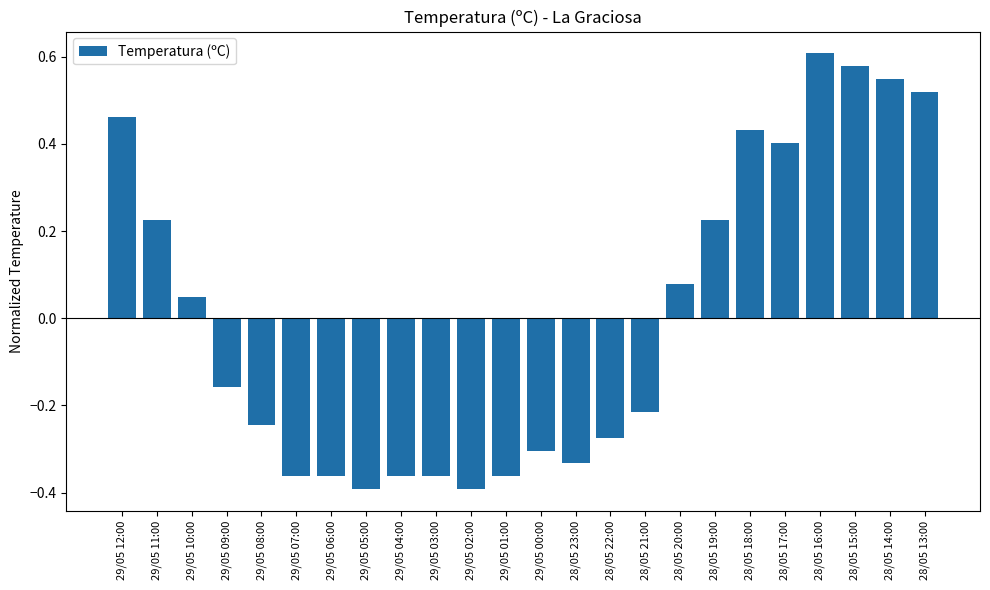

Where does the data first go above 0?

29/05 12:00